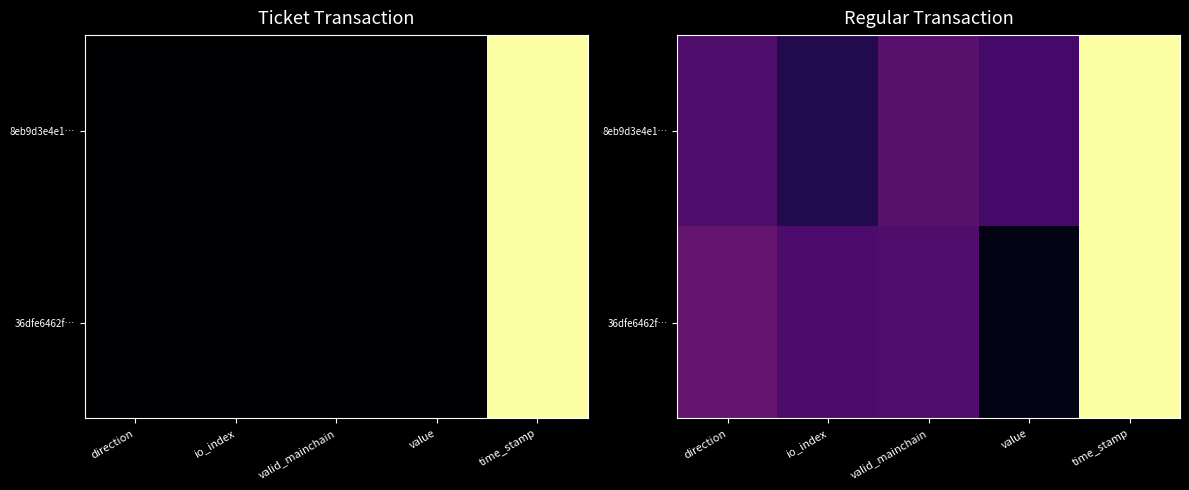

What is the approximate value of 36dfe6462f… at valid_mainchain?

0.2